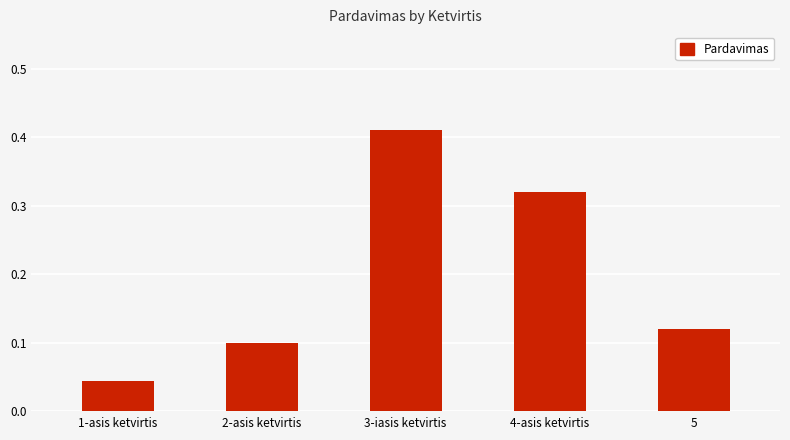

Which has a higher value, 4-asis ketvirtis or 2-asis ketvirtis?

4-asis ketvirtis